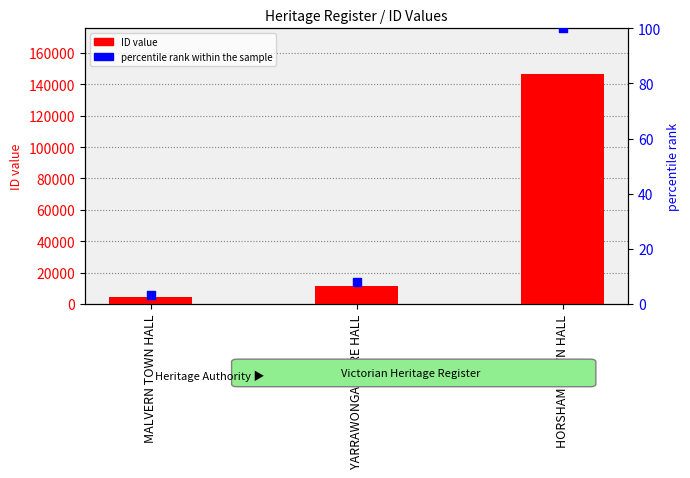

Which series contains the highest Y value?

ID value